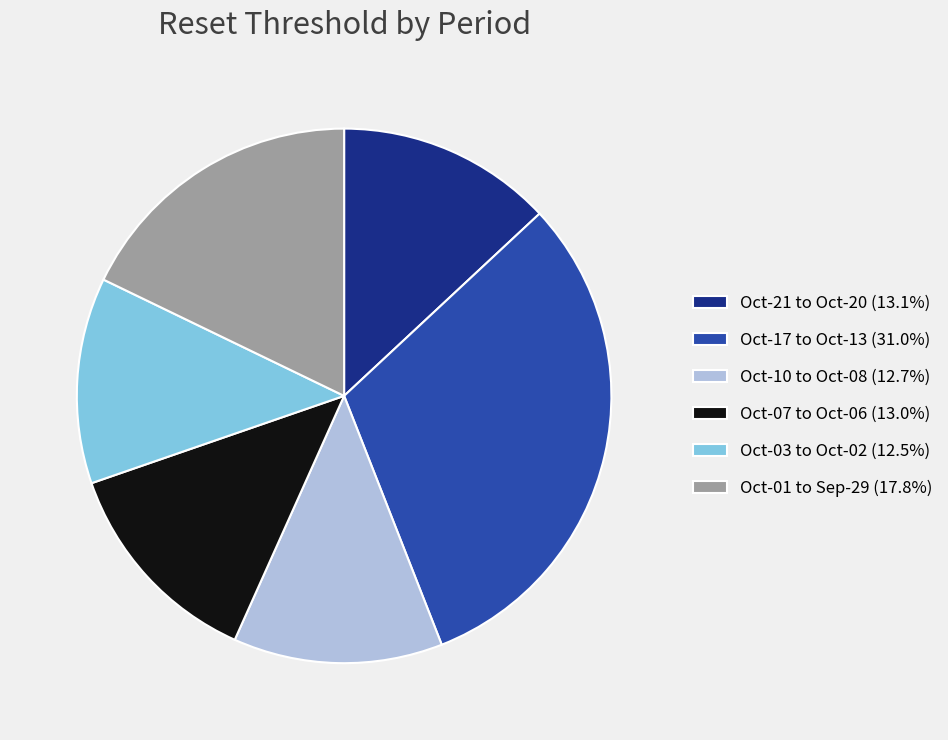

Is there any slice that represents more than half of the pie?

No